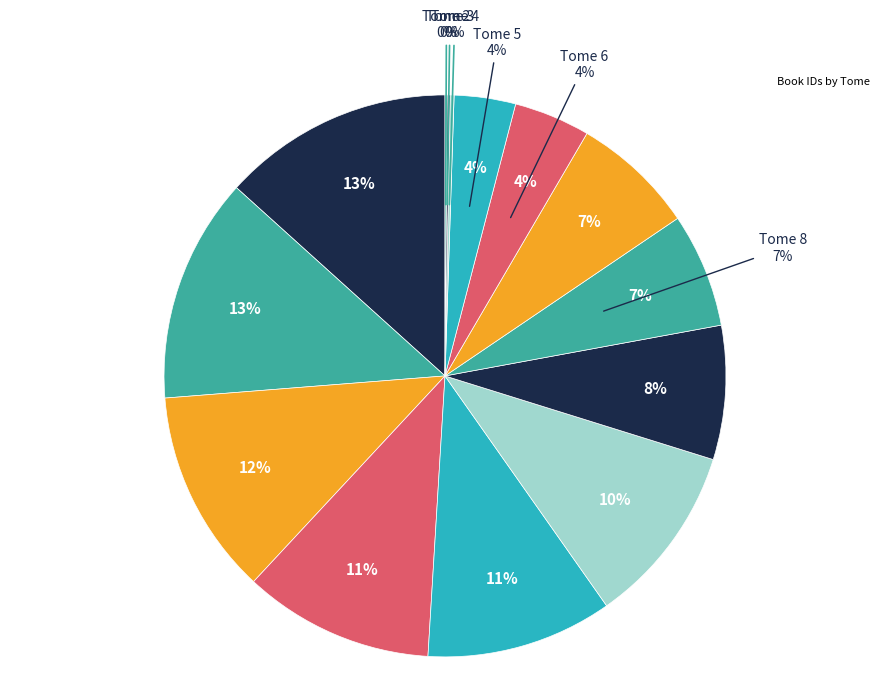

To the nearest percent, what is the difference between the largest and smallest slice percentages?

13%